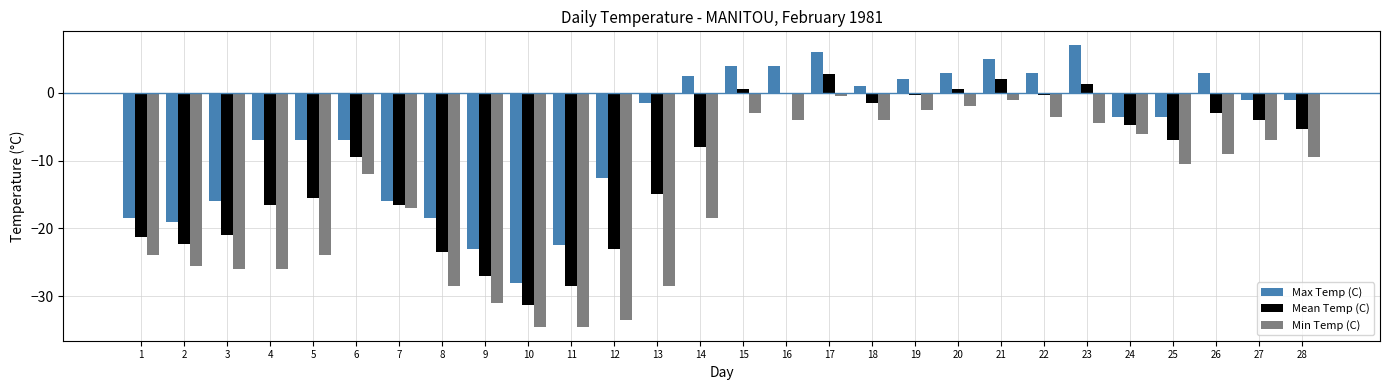

Reading right to left, what are all the values shown in this chart?

Max Temp (C): -1.0	-1.0	3.0	-3.5	-3.5	7.0	3.0	5.0	3.0	2.0	1.0	6.0	4.0	4.0	2.5	-1.5	-12.5	-22.5	-28.0	-23.0	-18.5	-16.0	-7.0	-7.0	-7.0	-16.0	-19.0	-18.5
Mean Temp (C): -5.3	-4.0	-3.0	-7.0	-4.8	1.3	-0.3	2.0	0.5	-0.3	-1.5	2.8	0.0	0.5	-8.0	-15.0	-23.0	-28.5	-31.3	-27.0	-23.5	-16.5	-9.5	-15.5	-16.5	-21.0	-22.3	-21.3
Min Temp (C): -9.5	-7.0	-9.0	-10.5	-6.0	-4.5	-3.5	-1.0	-2.0	-2.5	-4.0	-0.5	-4.0	-3.0	-18.5	-28.5	-33.5	-34.5	-34.5	-31.0	-28.5	-17.0	-12.0	-24.0	-26.0	-26.0	-25.5	-24.0